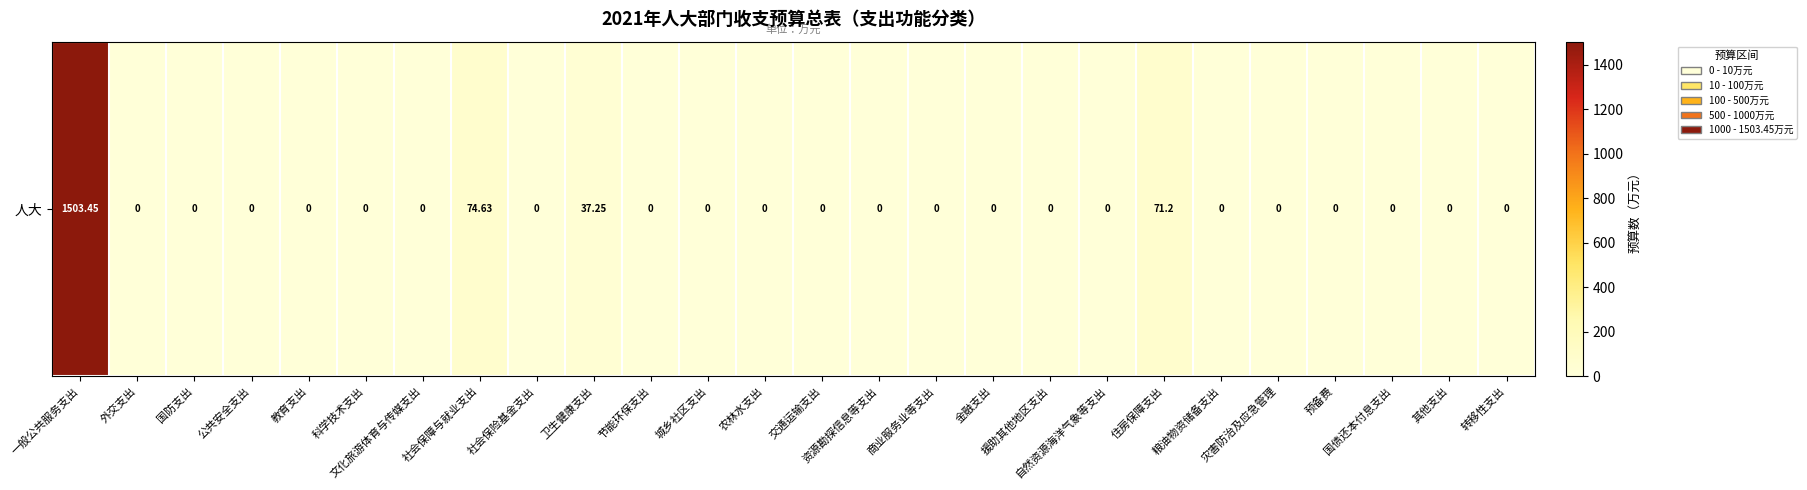

List the labels in order of value, smallest first.

外交支出, 国防支出, 公共安全支出, 教育支出, 科学技术支出, 文化旅游体育与传媒支出, 社会保险基金支出, 节能环保支出, 城乡社区支出, 农林水支出, 交通运输支出, 资源勘探信息等支出, 商业服务业等支出, 金融支出, 援助其他地区支出, 自然资源海洋气象等支出, 粮油物资储备支出, 灾害防治及应急管理, 预备费, 国债还本付息支出, 其他支出, 转移性支出, 卫生健康支出, 住房保障支出, 社会保障与就业支出, 一般公共服务支出